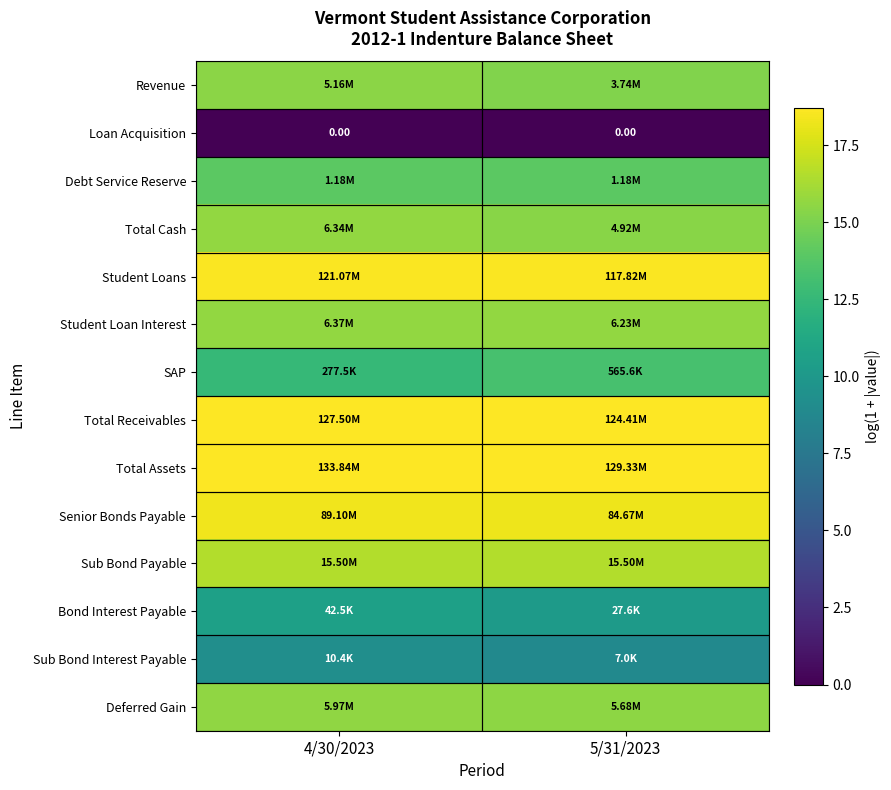

Is it true that Debt Service Reserve equals 14.0 at 5/31/2023?

True